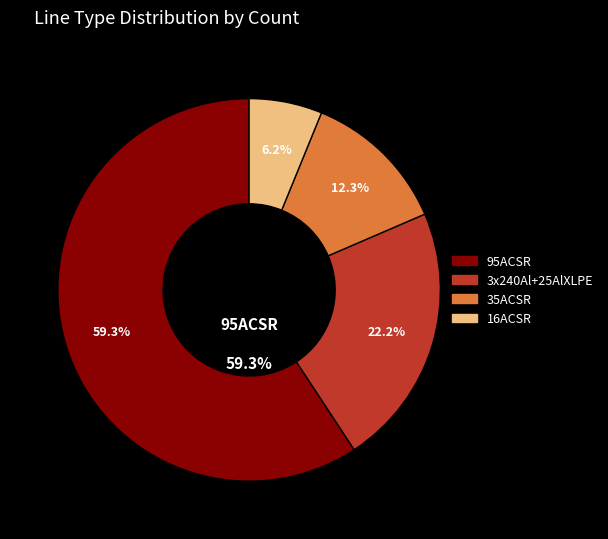

Which has a higher value, 35ACSR or 3x240Al+25AlXLPE?

3x240Al+25AlXLPE